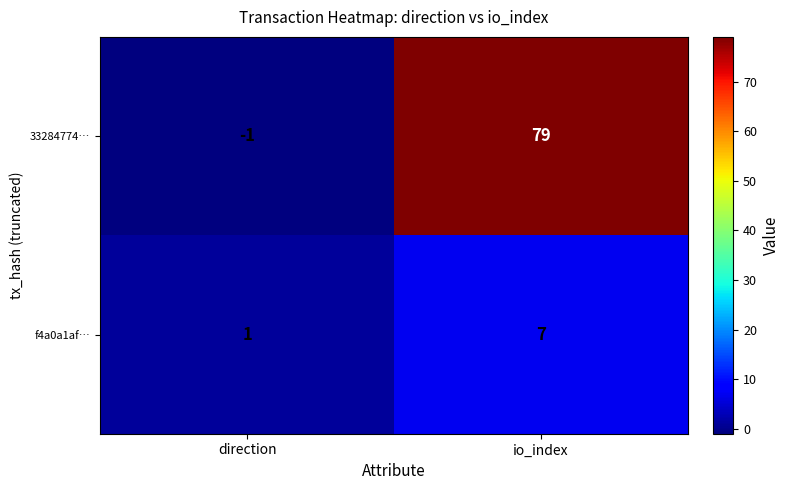

Reading left to right, what are all the values shown in this chart?

33284774…: -1	79
f4a0a1af…: 1	7